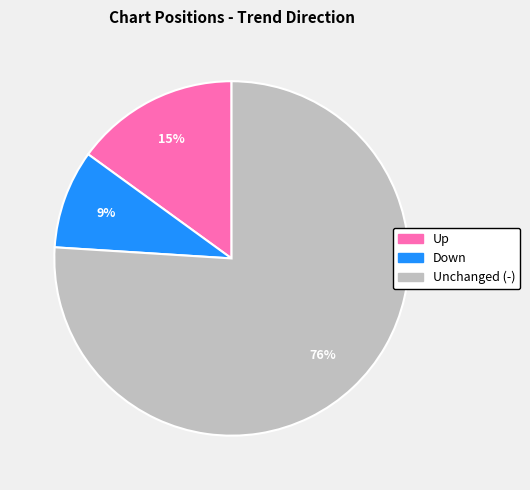

To the nearest percent, what is the average slice percentage?

33%